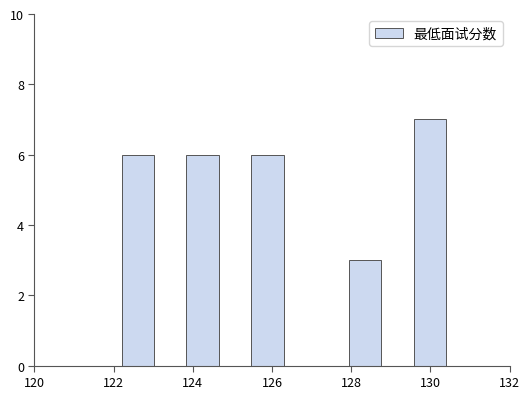

How tall is the bar that spans 123.84 to 124.66 on the x-axis? Neither the bar edges nor the heights are printed on the chart, so give them approximately, as read against the axes.

6